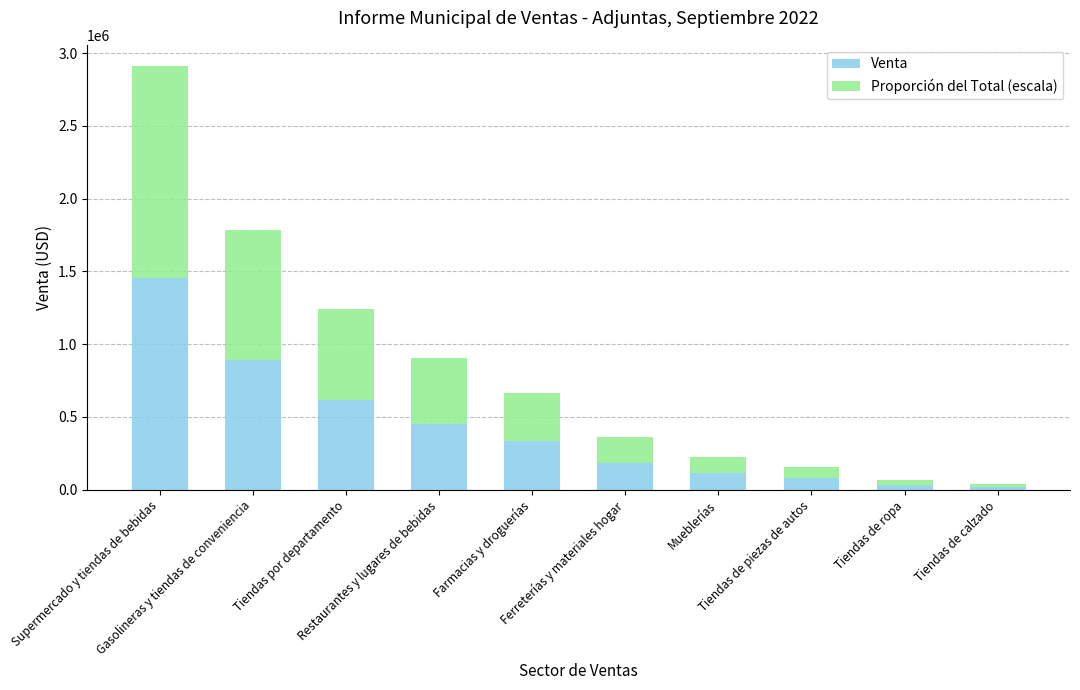

How many data points in Venta are above 333597?

5